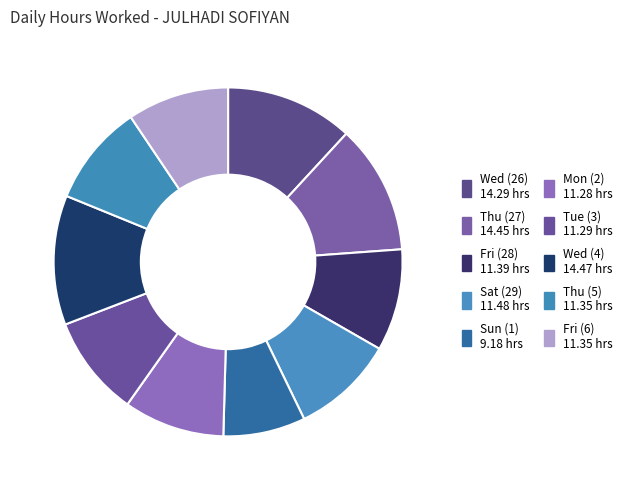

What is the ratio of the value at Thu (27) to the value at Fri (28)?

1.3